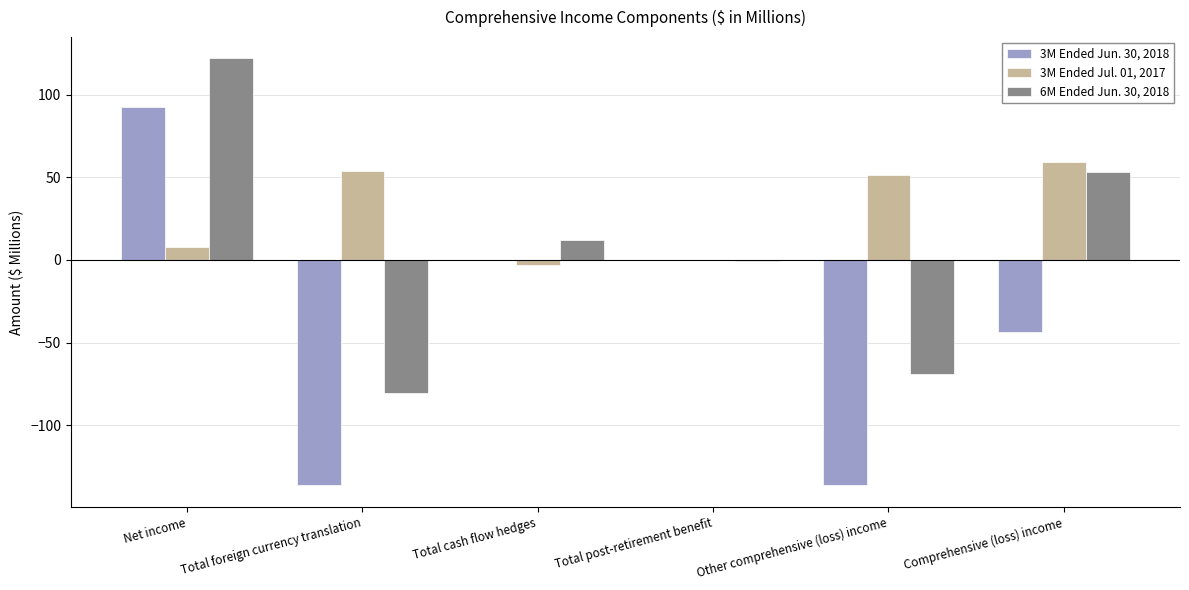

Which series has the largest total across all categories?

3M Ended Jul. 01, 2017